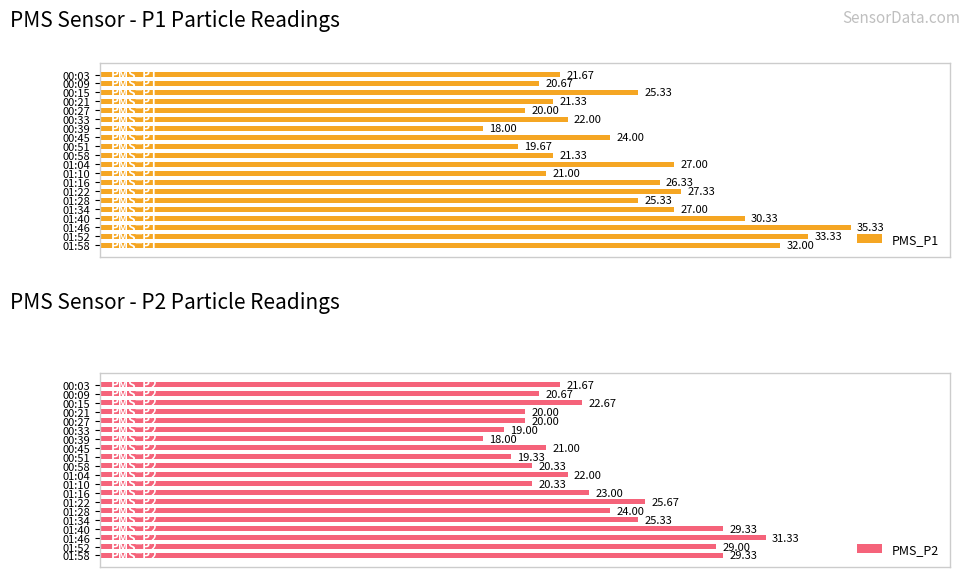

At which label is PMS_P1 closest to 26?

01:16